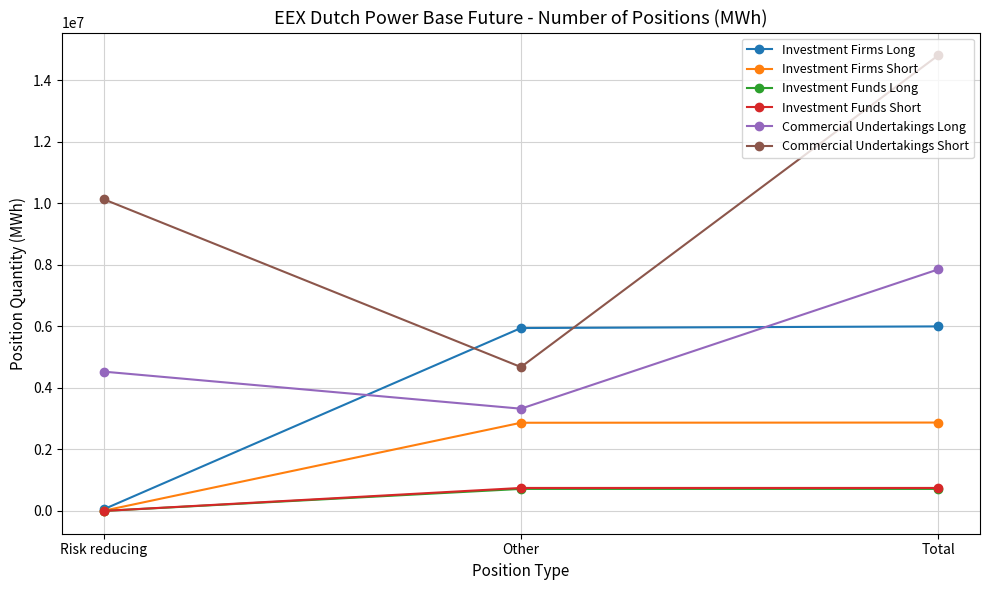

The Investment Firms Short series shows 1902539 at Other. True or false?

False